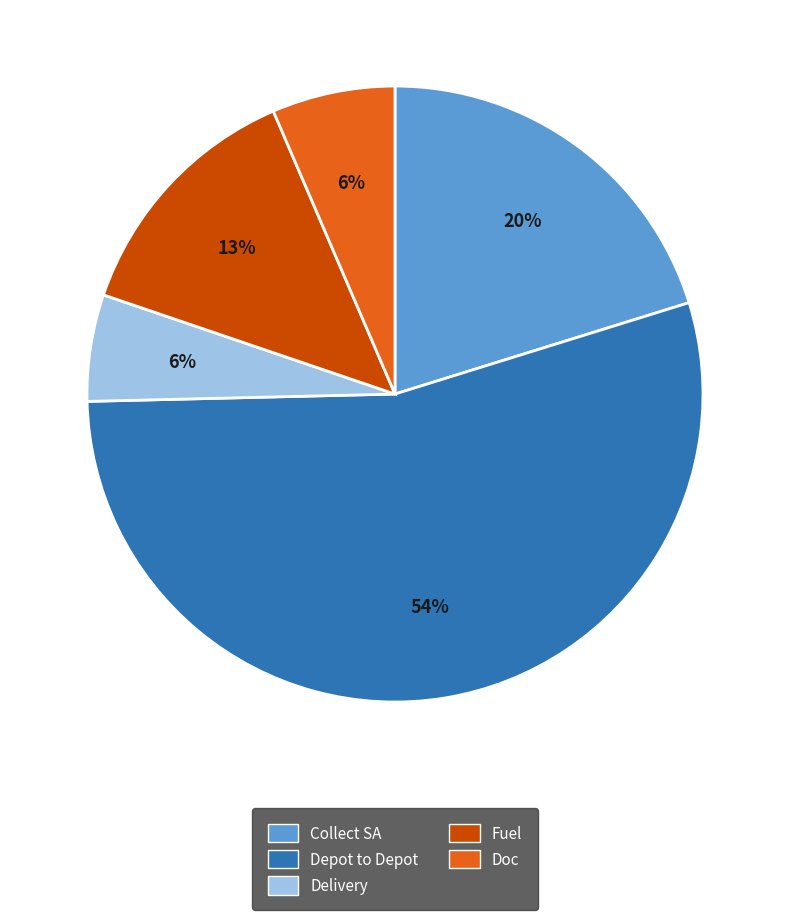

To the nearest percent, what is the average slice percentage?

20%